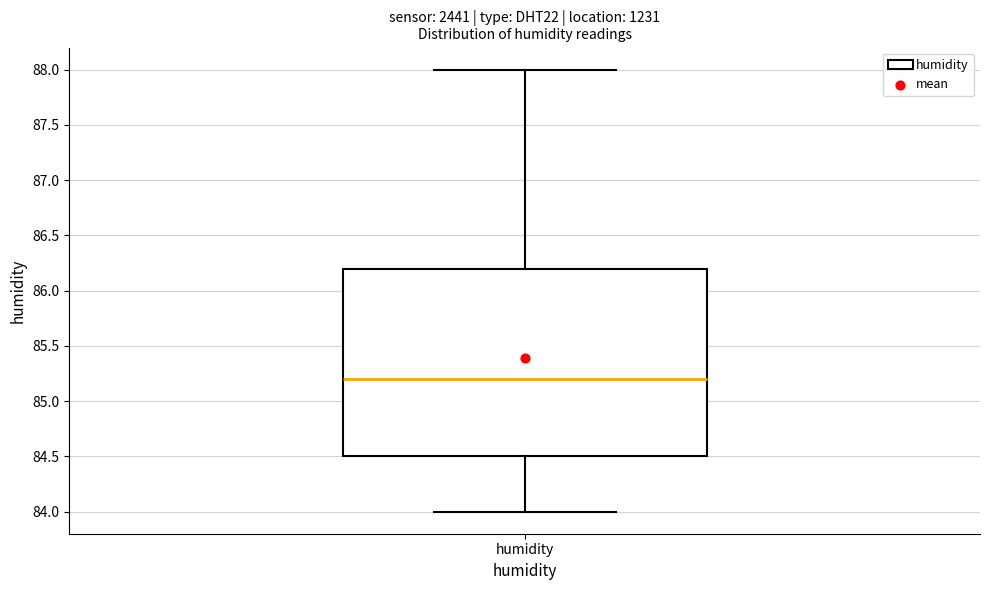

Where is the upper edge of the box for humidity on the y-axis? The values are not printed on the chart, so give them approximately, as read against the axis.

86.2